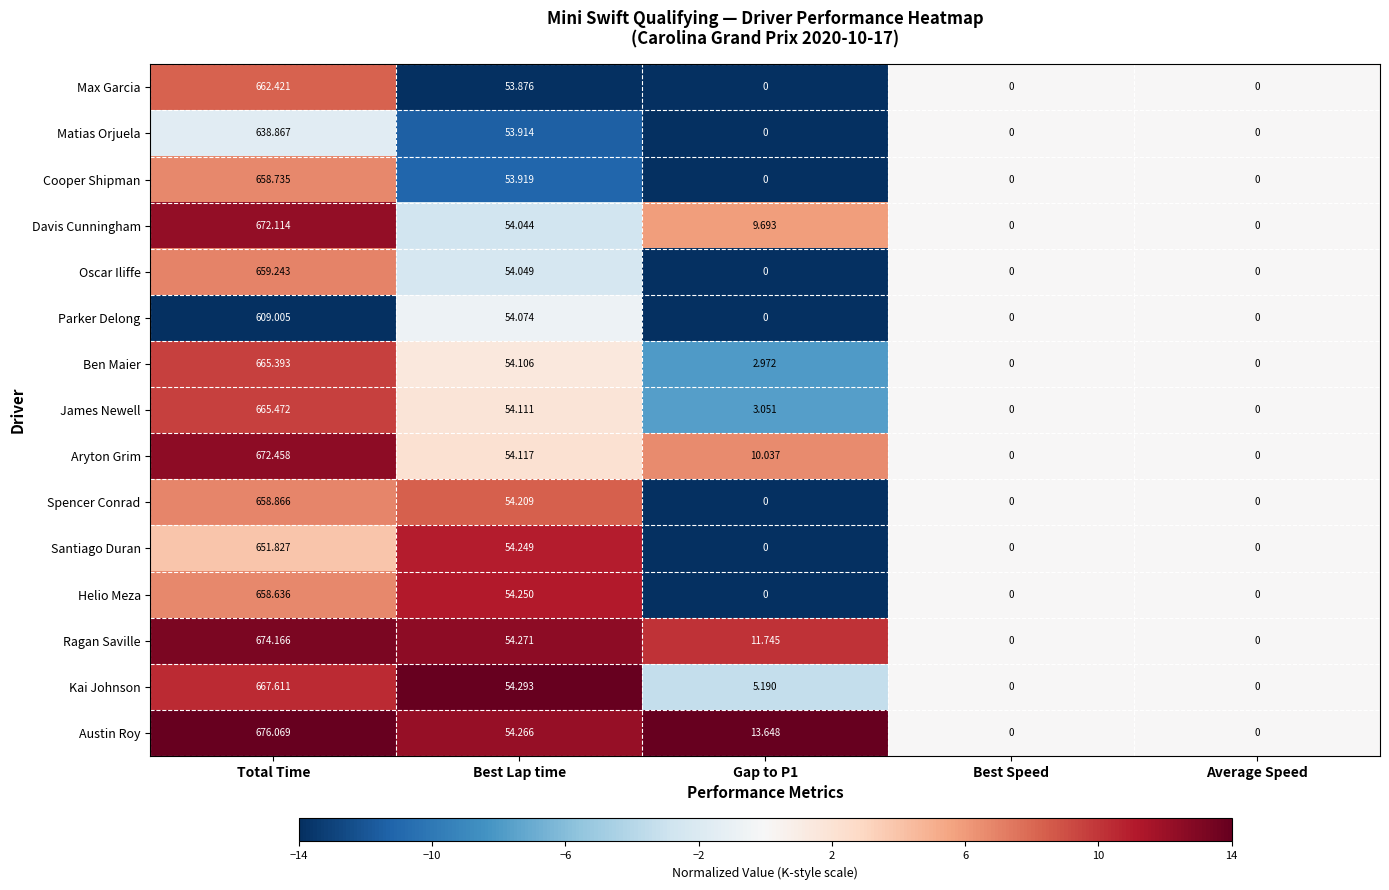

Between Best Lap time and Gap to P1, which series saw the biggest shift?

Helio Meza